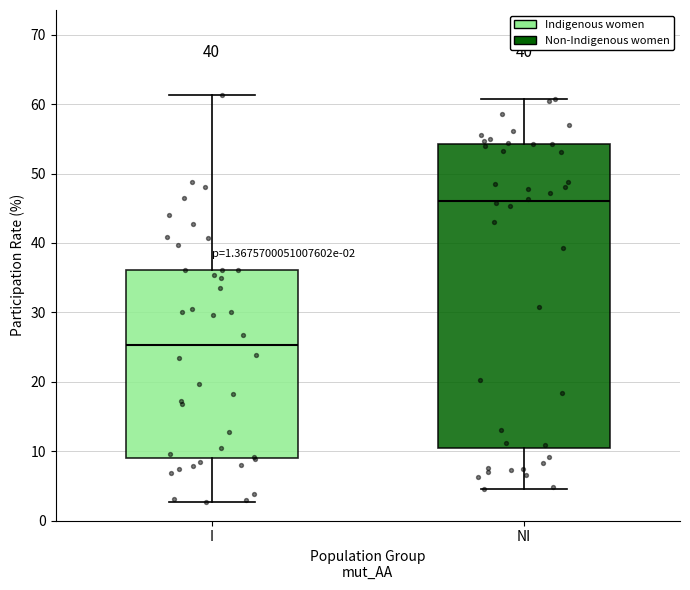

Which box is the tallest, from its lower edge to its upper edge?

NI